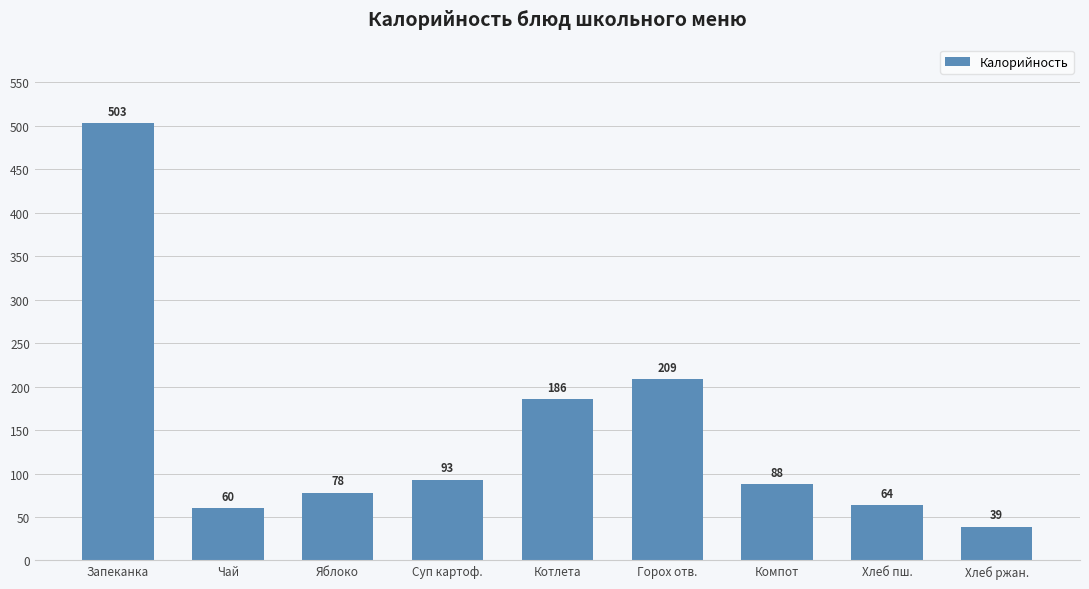

Does the chart contain any negative values?

No